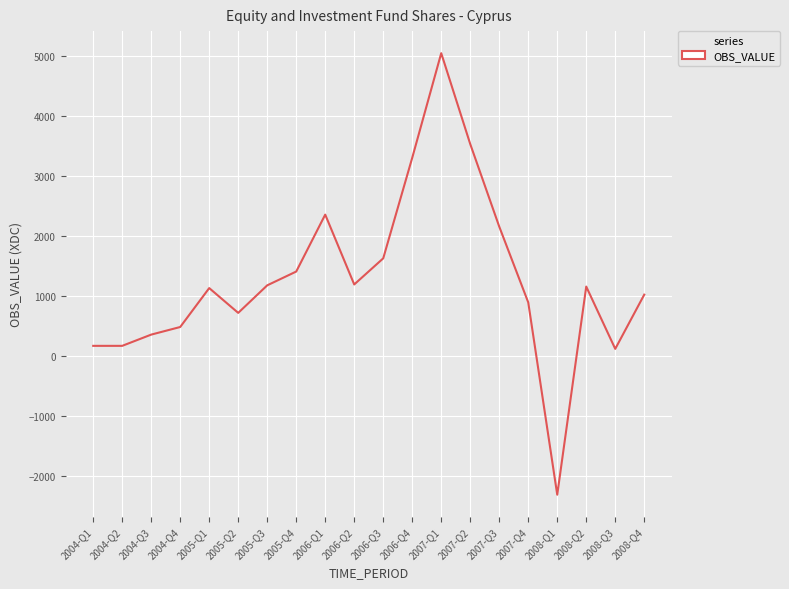

Approximately how many times larger is the value at 2006-Q2 compared to 2005-Q1?

1.1